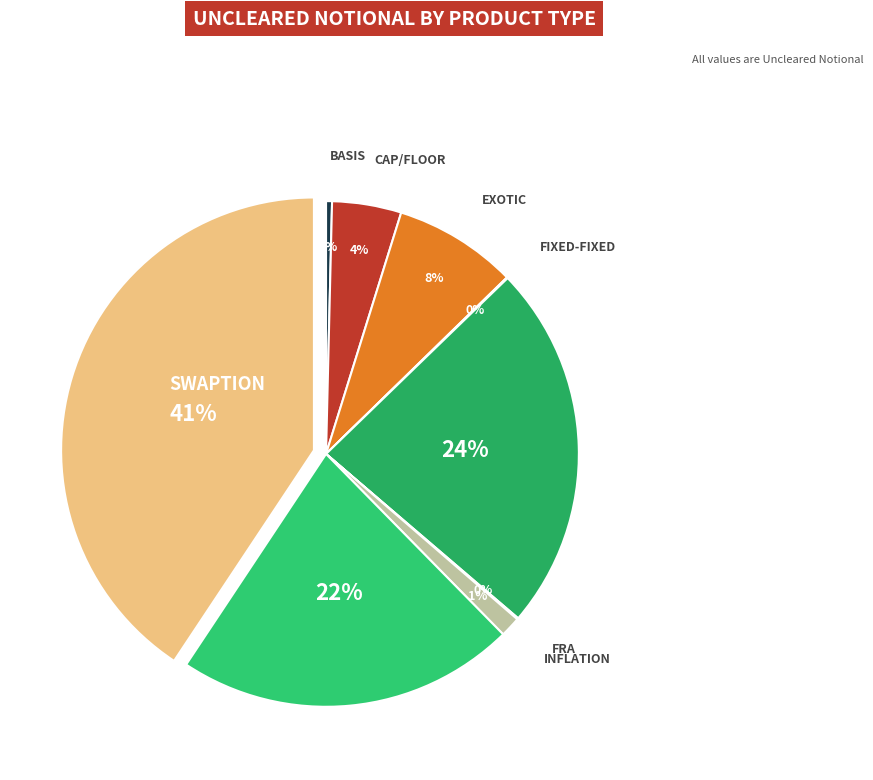

Which slice is the smallest?

Fixed-Fixed